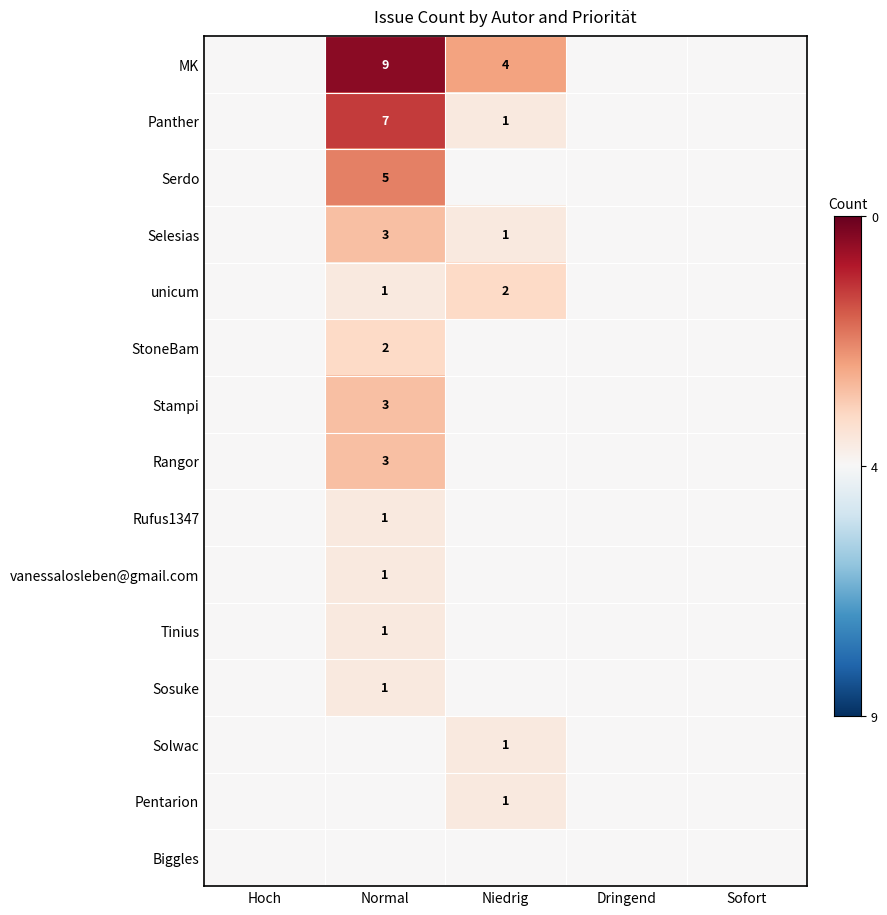

Is it true that StoneBam equals 2.0 at Normal?

True